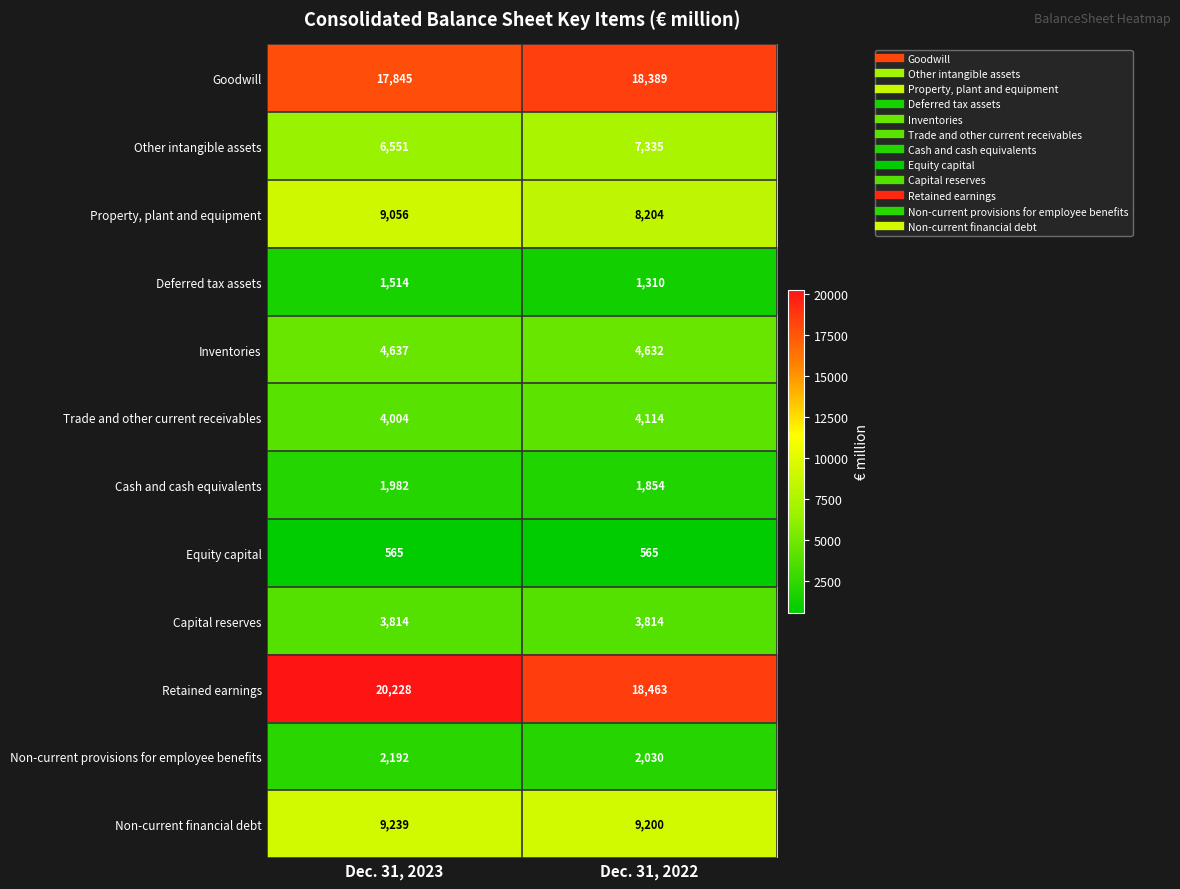

The Non-current provisions for employee benefits series shows 827 at Dec. 31, 2022. True or false?

False